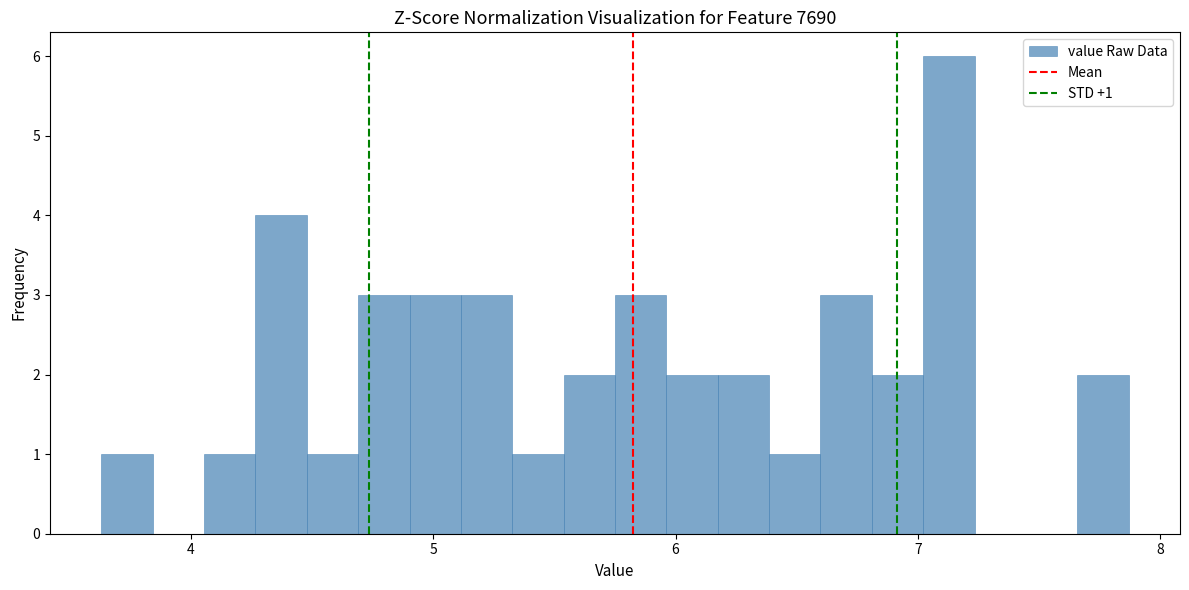

Around what value on the x-axis is the tallest bar? Give the approximate position of its centre, as read against the axis.

7.1